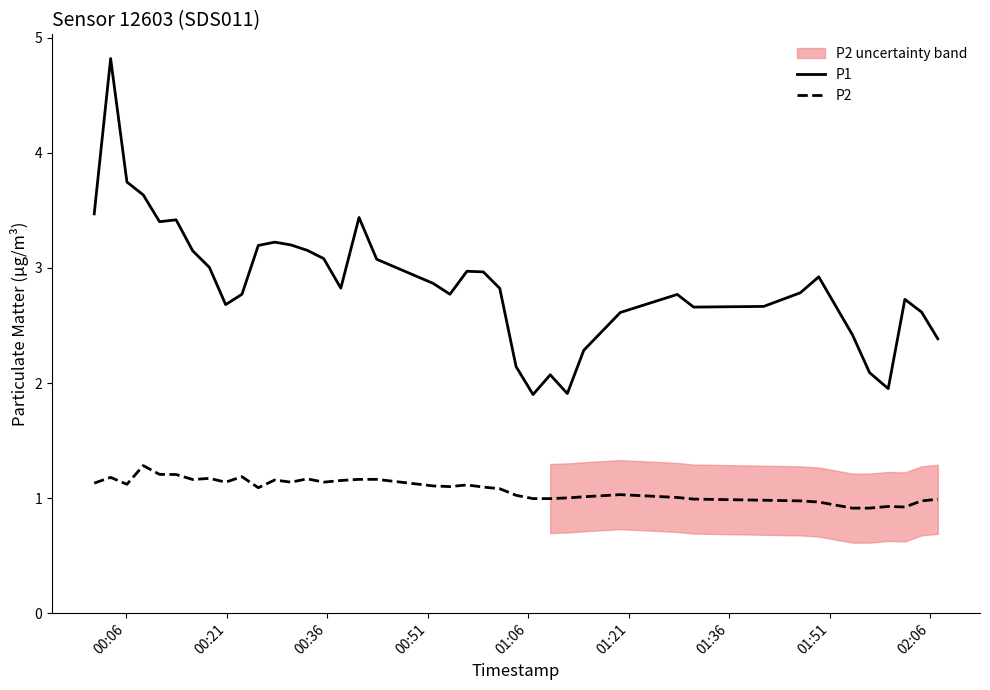

True or false: P2 and P1 cross at least once.

False